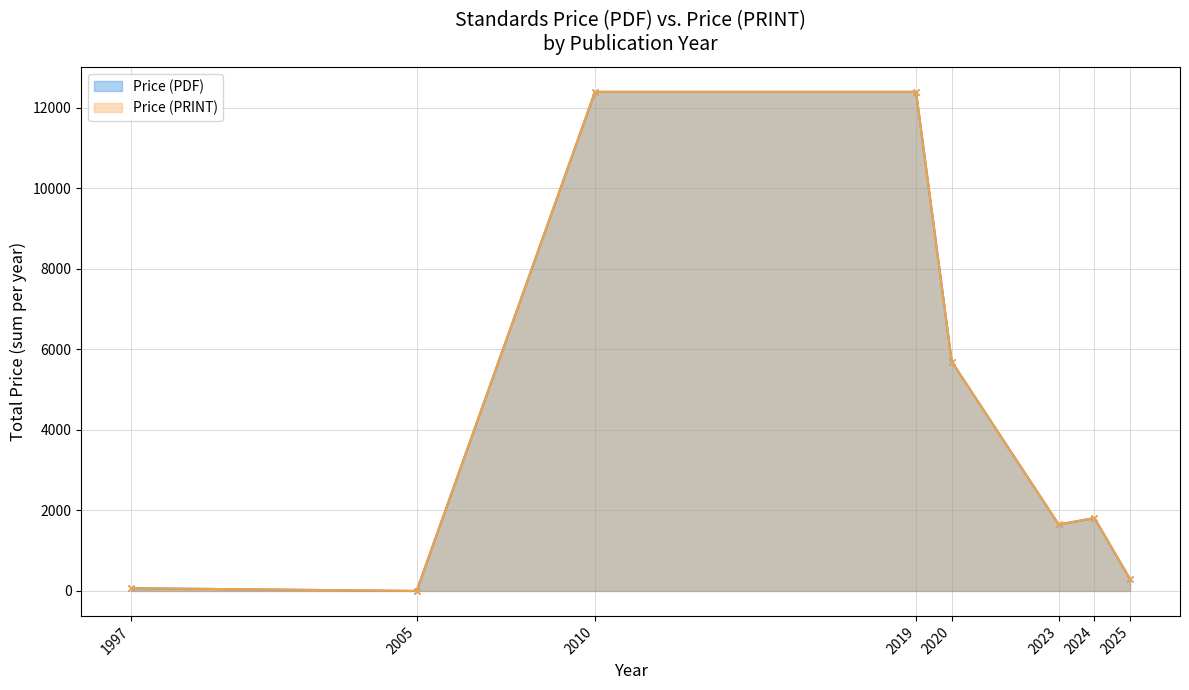

What is the greatest value displayed?

12400.0